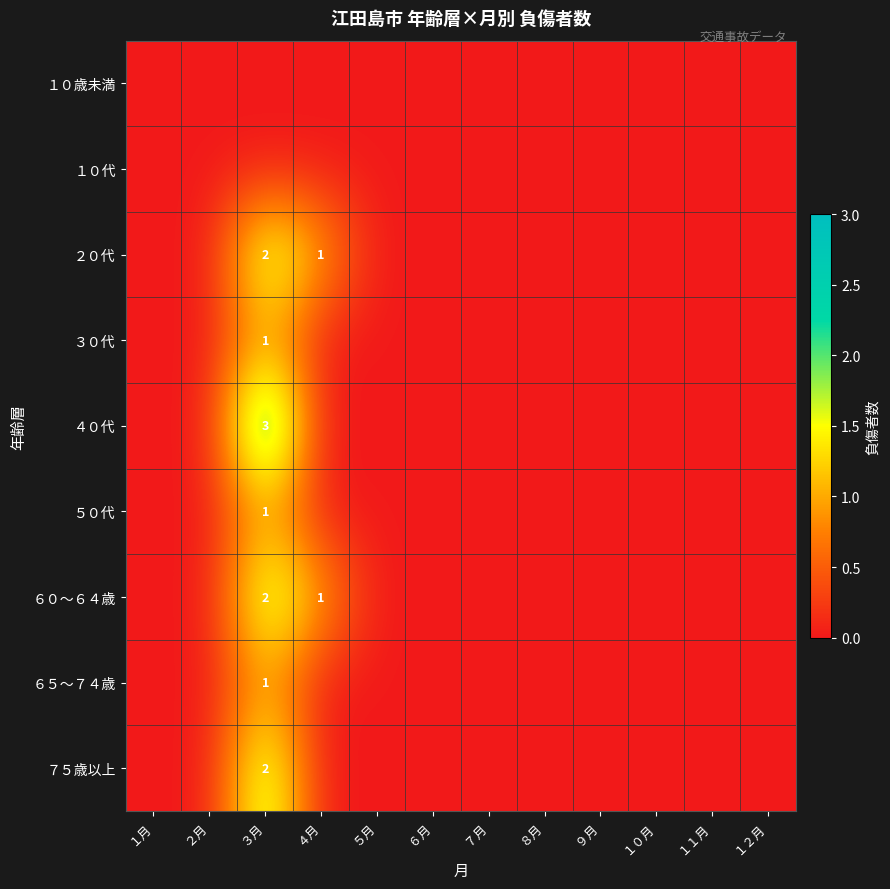

How many values in the ２０代 series exceed 0?

2